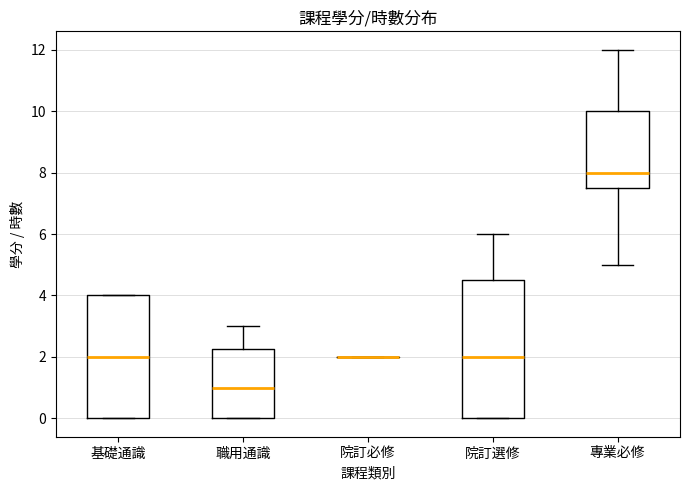

Which box is the tallest, from its lower edge to its upper edge?

院訂選修